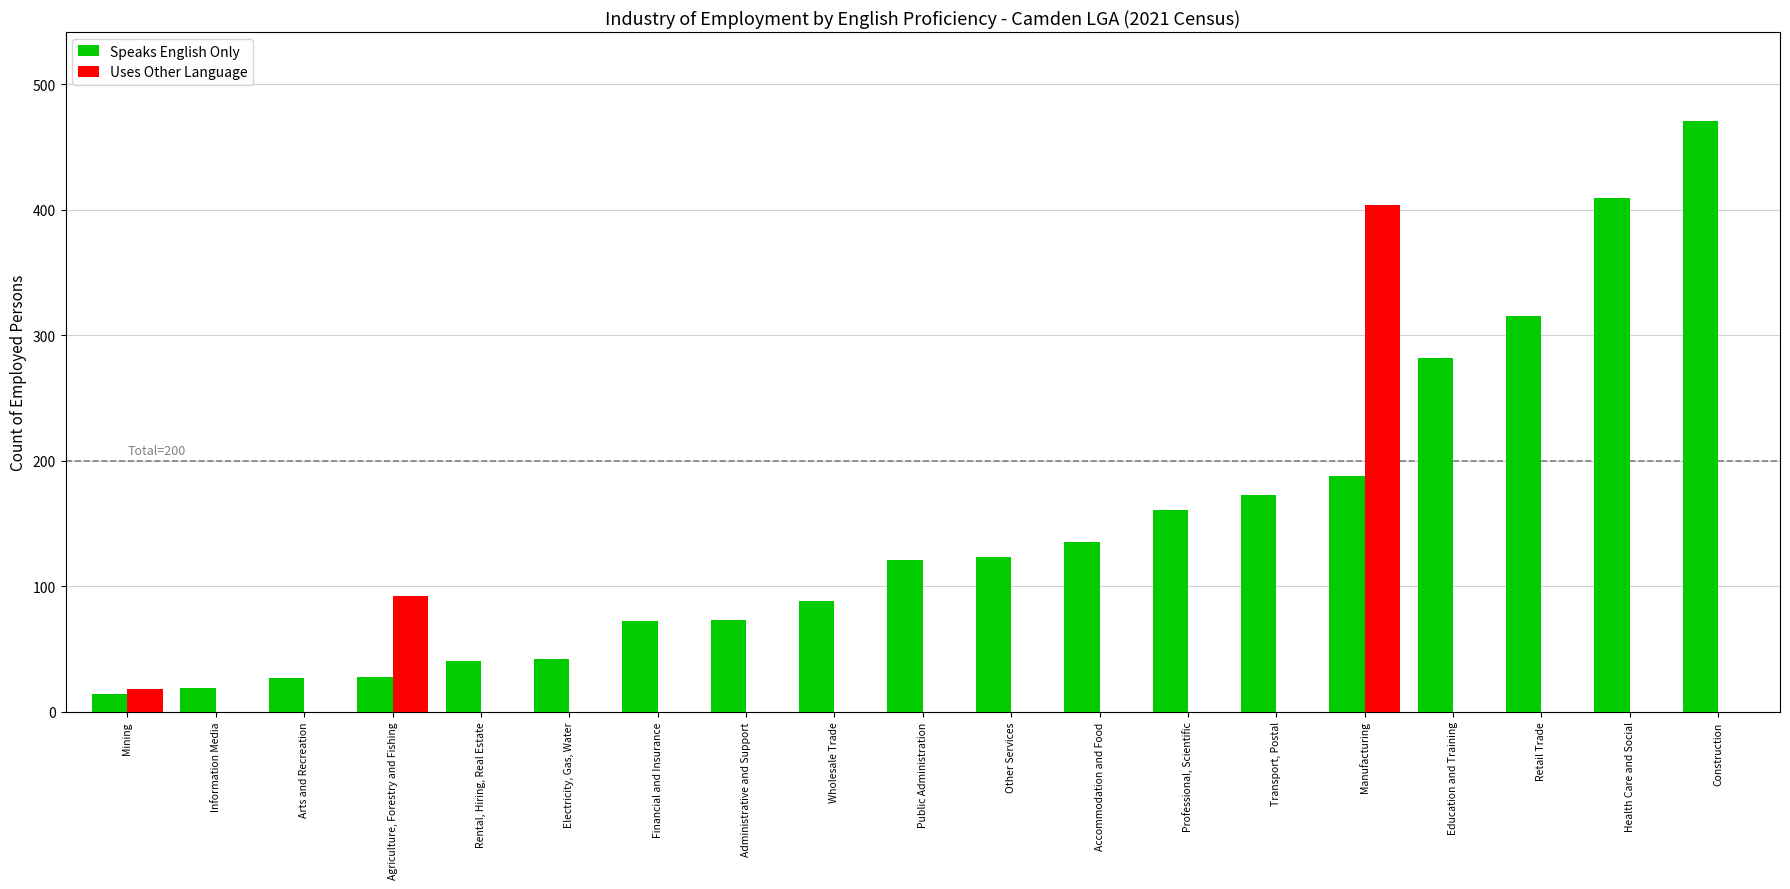

How many distinct data groups are displayed?

2